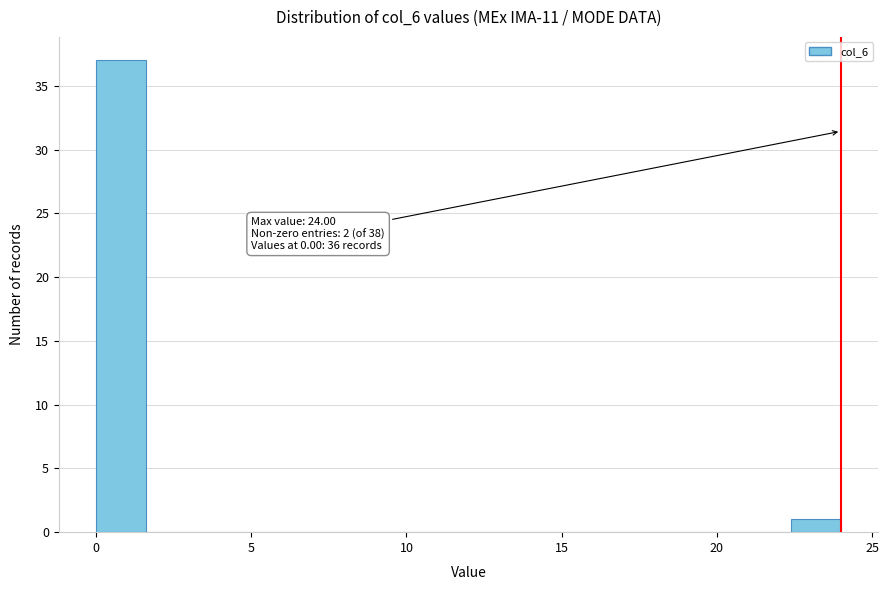

Around what value on the x-axis is the tallest bar? Give the approximate position of its centre, as read against the axis.

1.0